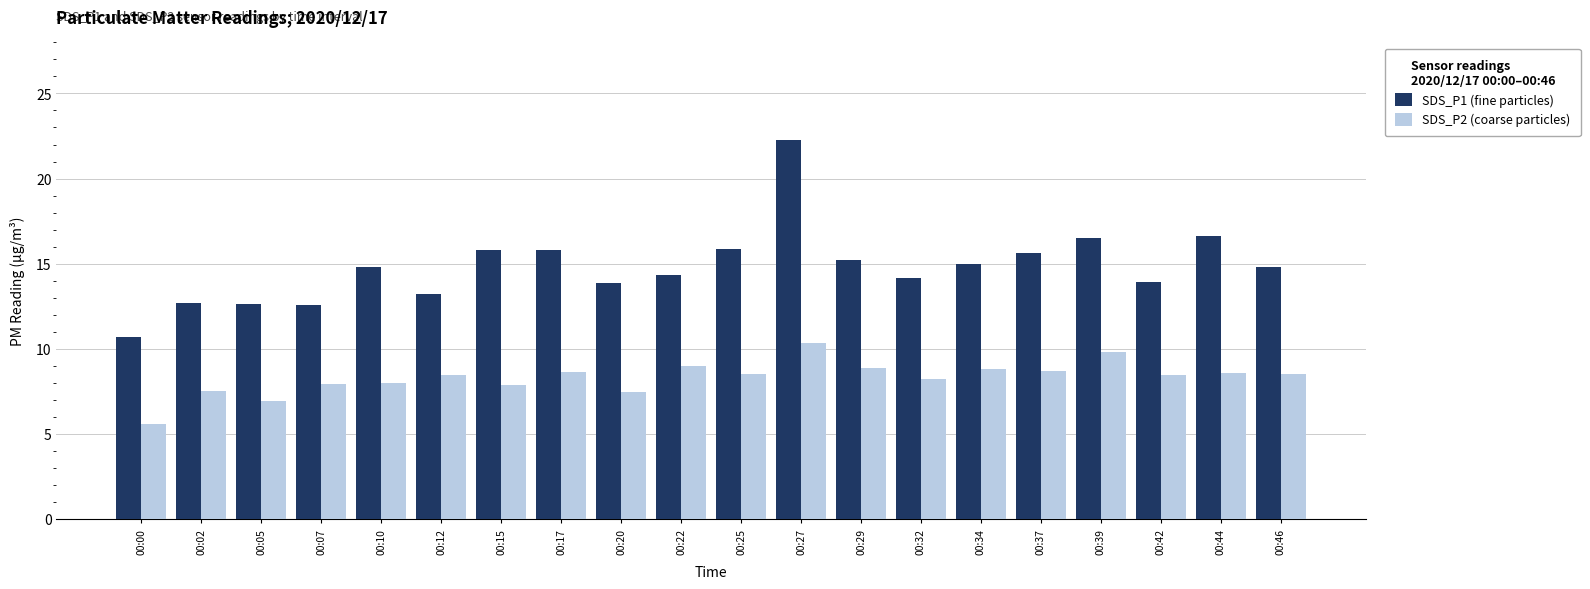

What are all the series names shown in the legend?

SDS_P1 (fine particles), SDS_P2 (coarse particles)